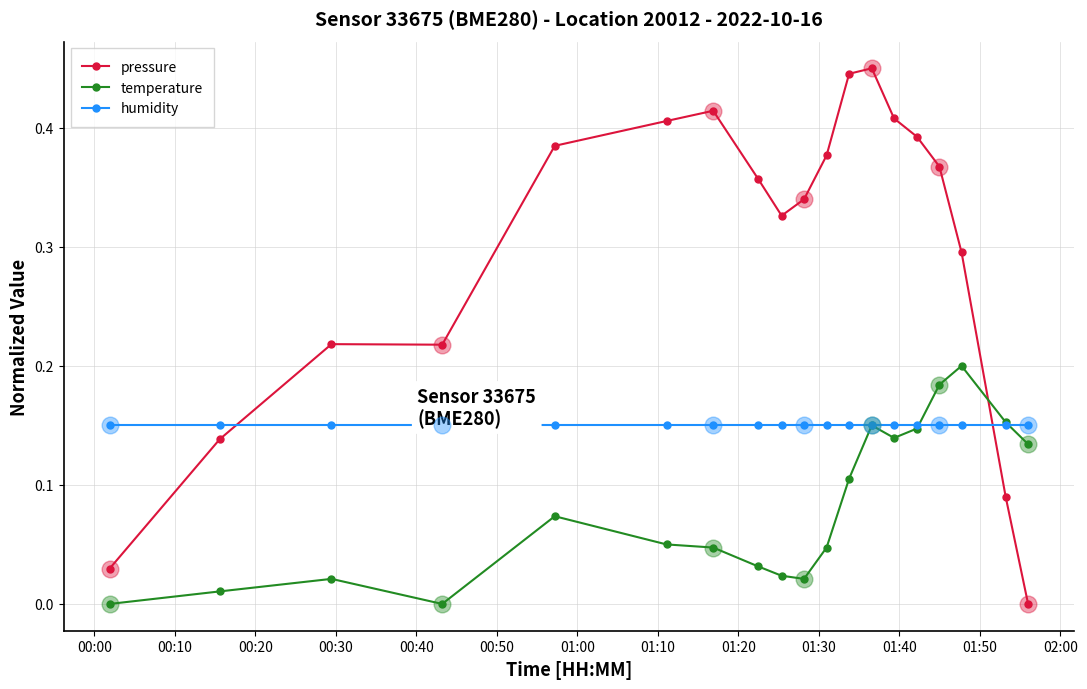

Which series ends up on top after the final intersection of pressure and temperature?

temperature